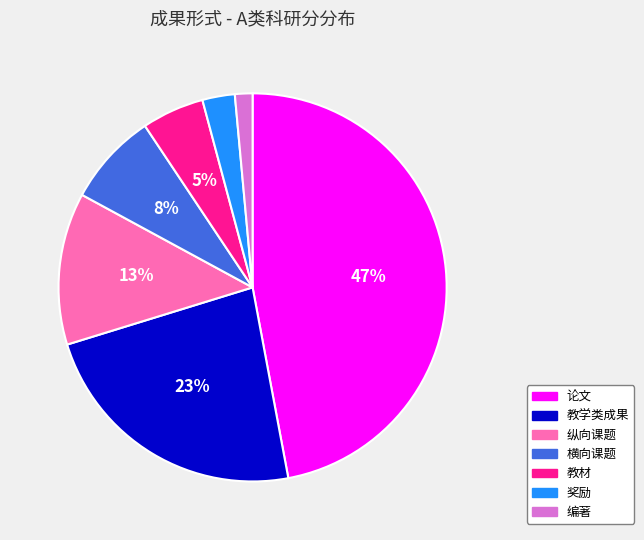

Is 编著 the majority of the pie?

No